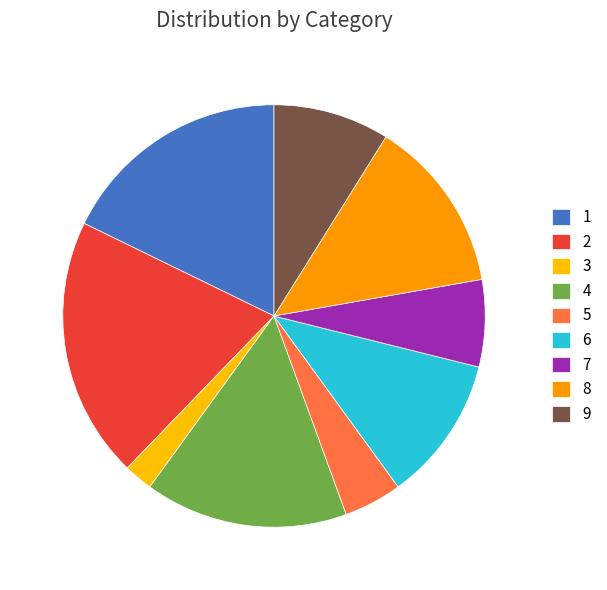

Which slice is the largest?

2